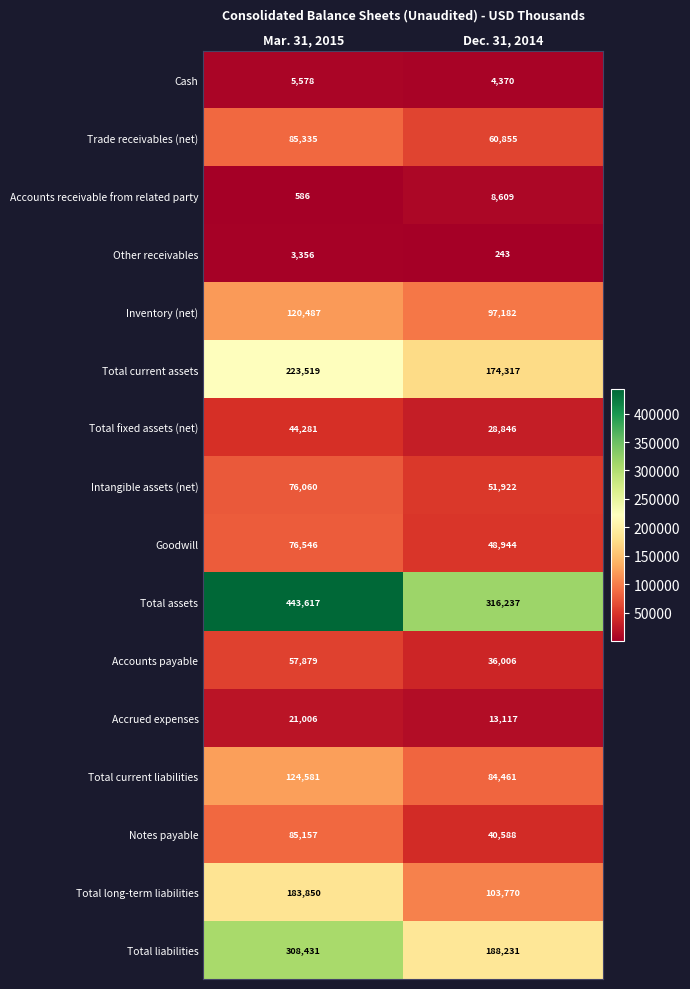

What is the difference between the Cash values at Mar. 31, 2015 and Dec. 31, 2014?

1208